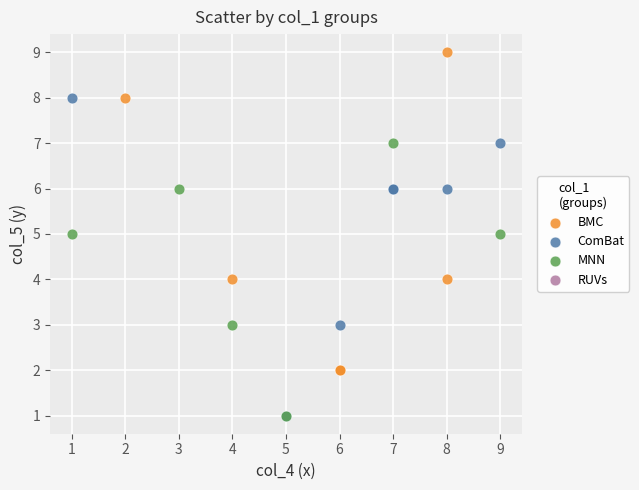

Which series reaches the maximum Y coordinate?

BMC